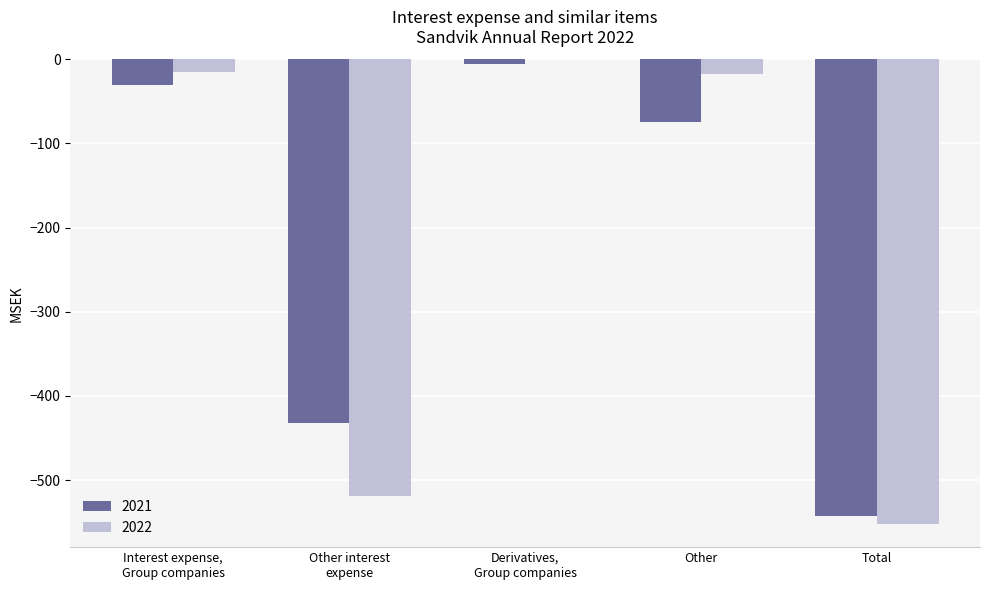

Count the number of categories in the chart.

5